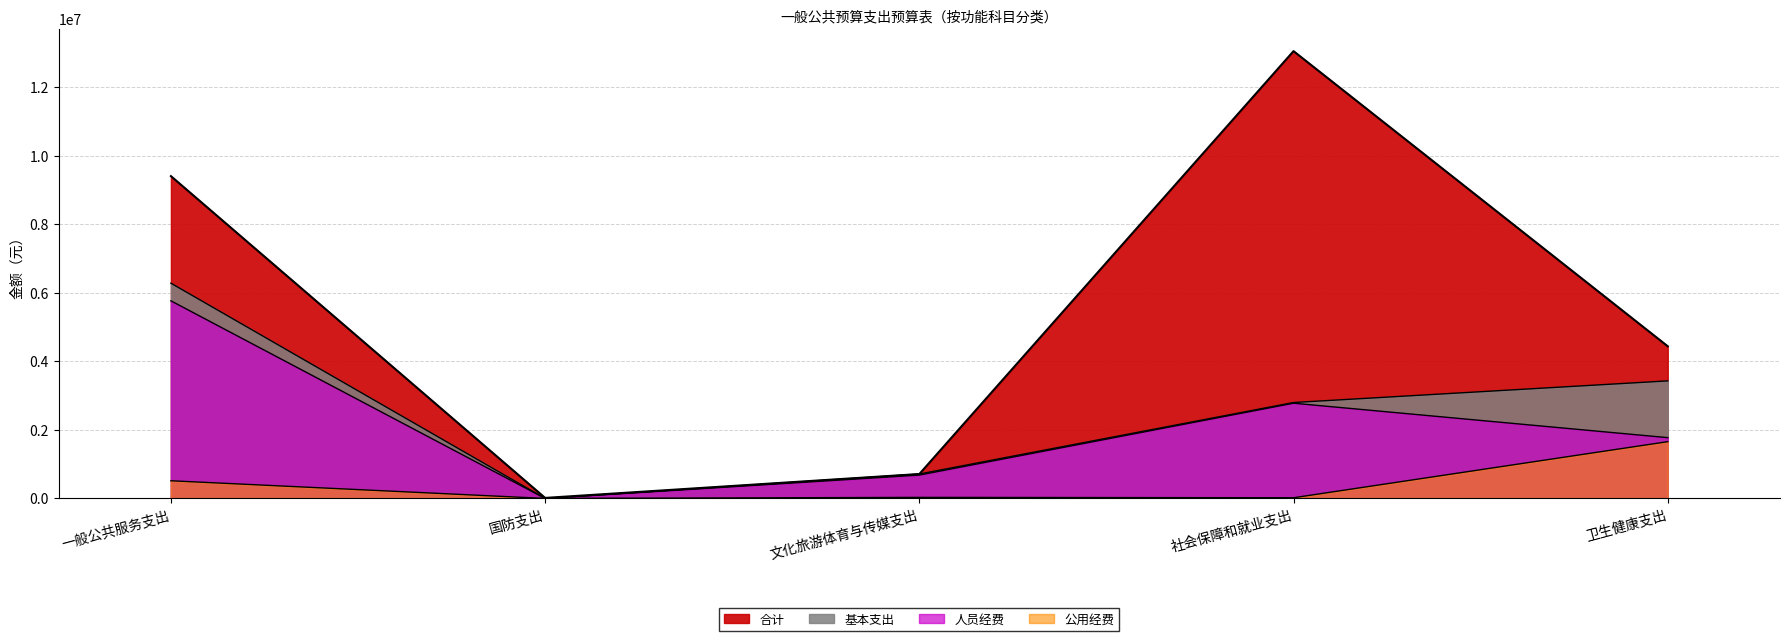

What position from the left is 文化旅游体育与传媒支出?

3